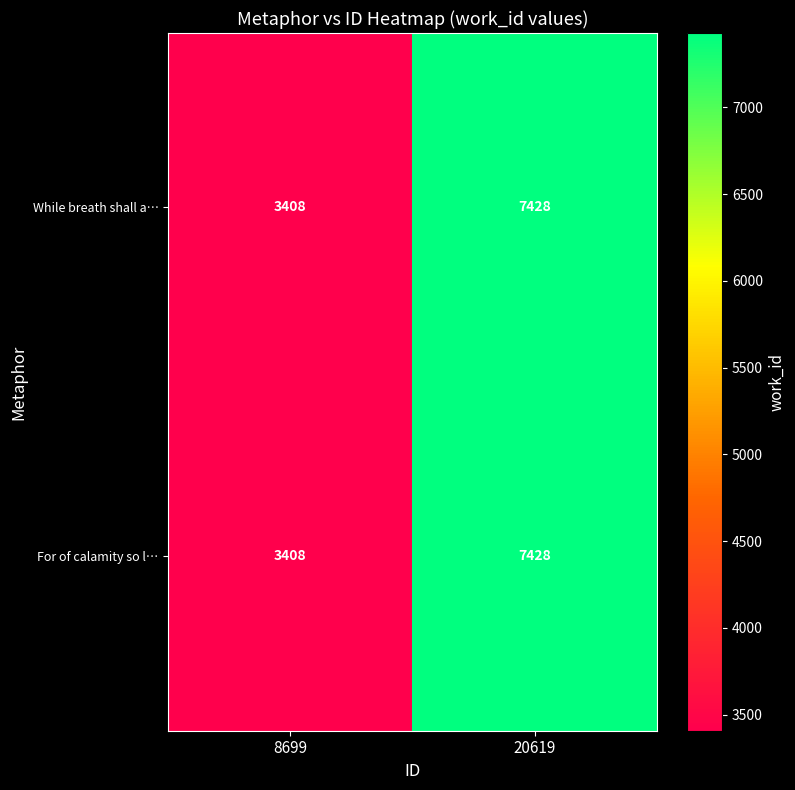

Is the value of For of calamity so l… at 20619 greater than the value of While breath shall a… at 8699?

Yes